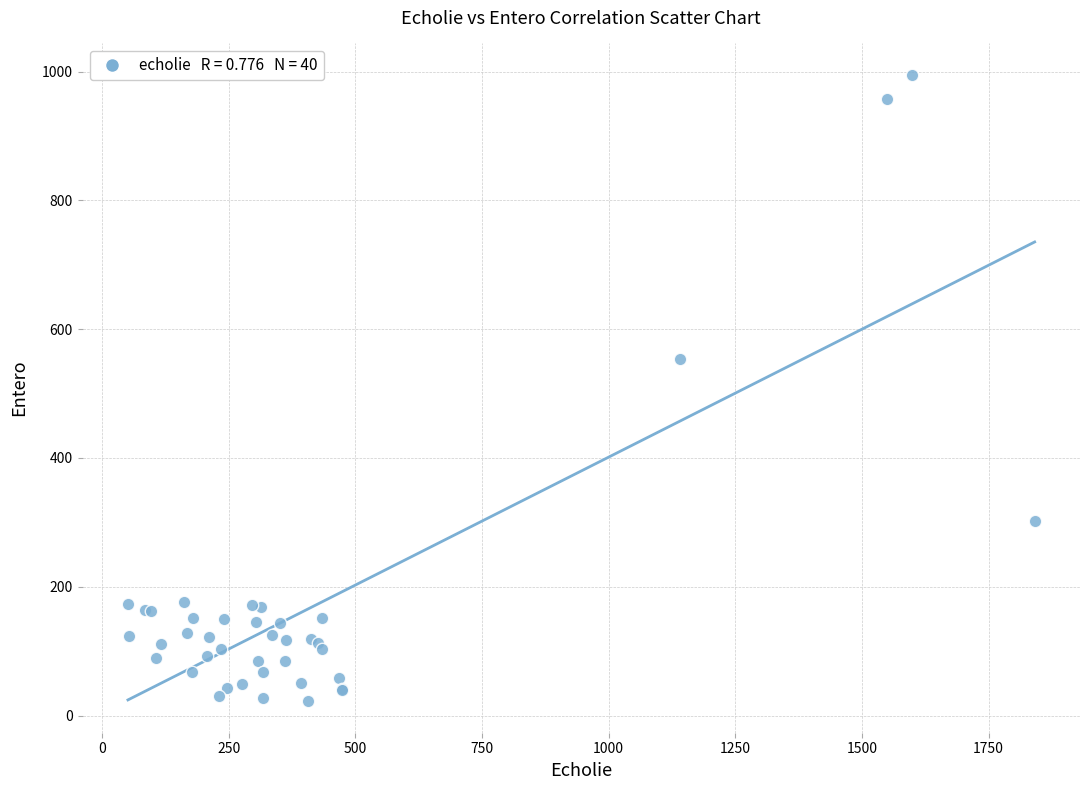

What Y value in the scatter plot is closest to 508?

554